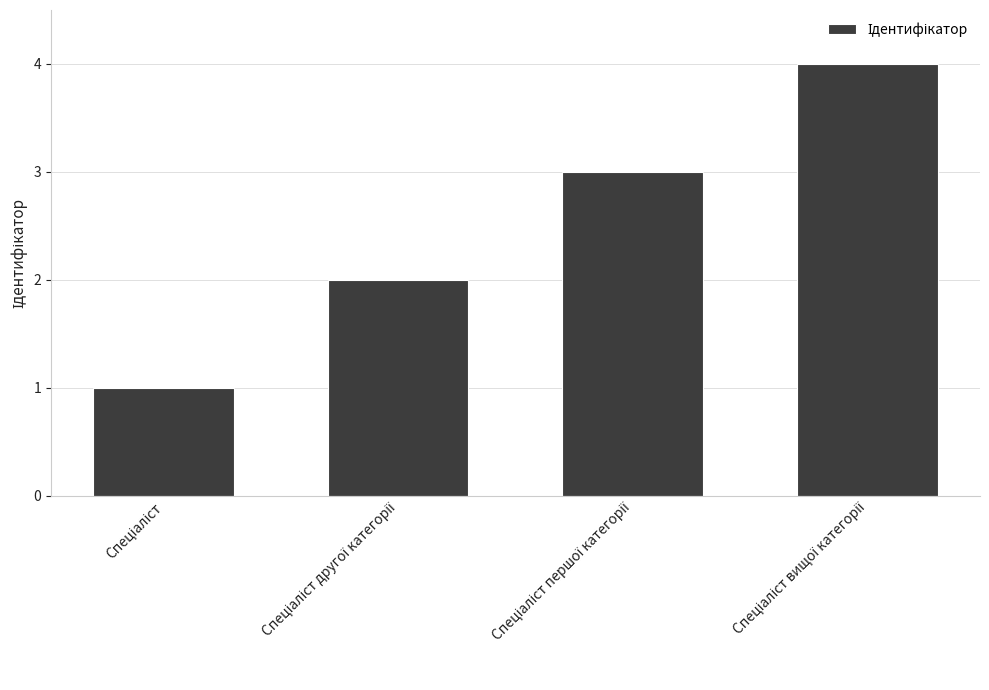

What is the greatest value displayed?

4